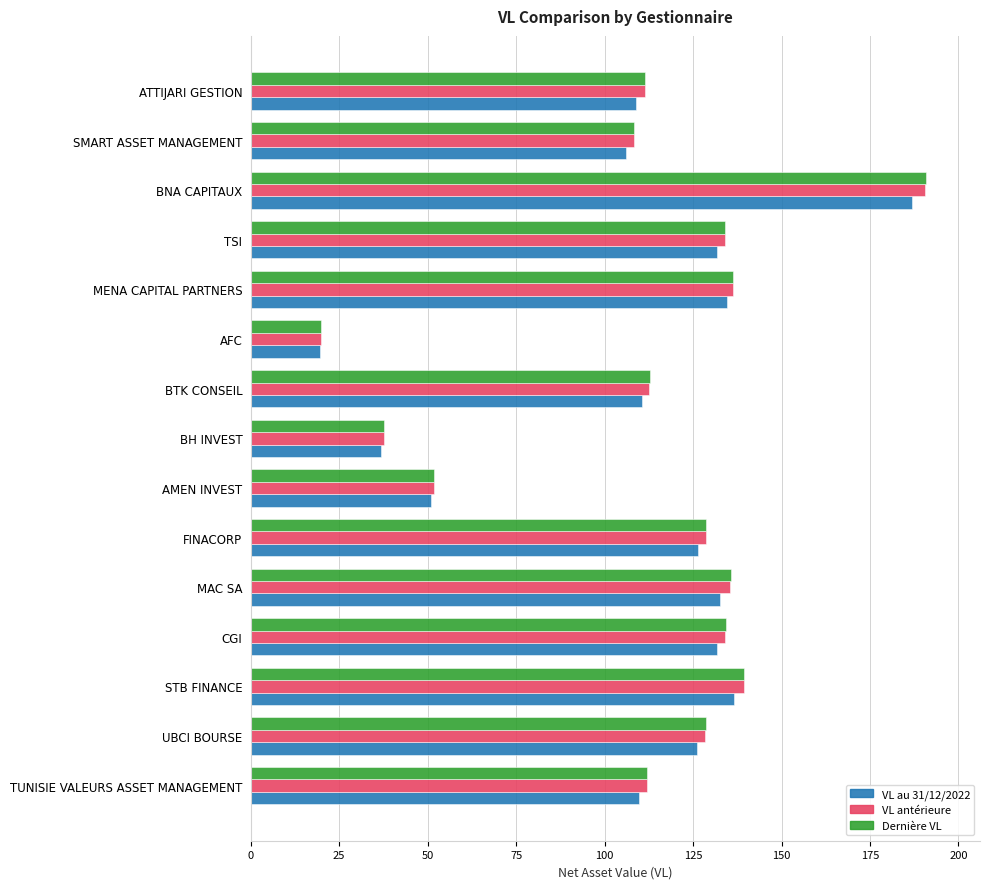

True or false: Dernière VL has a value of 128.8 at FINACORP.

True